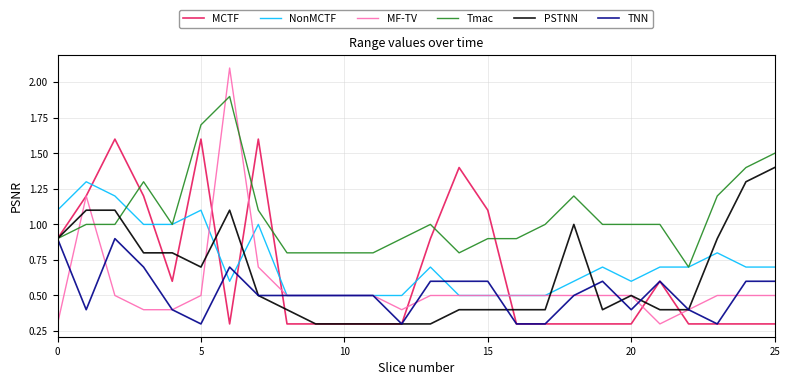

What is the difference between the maximum and minimum values in the PSTNN series?

1.1